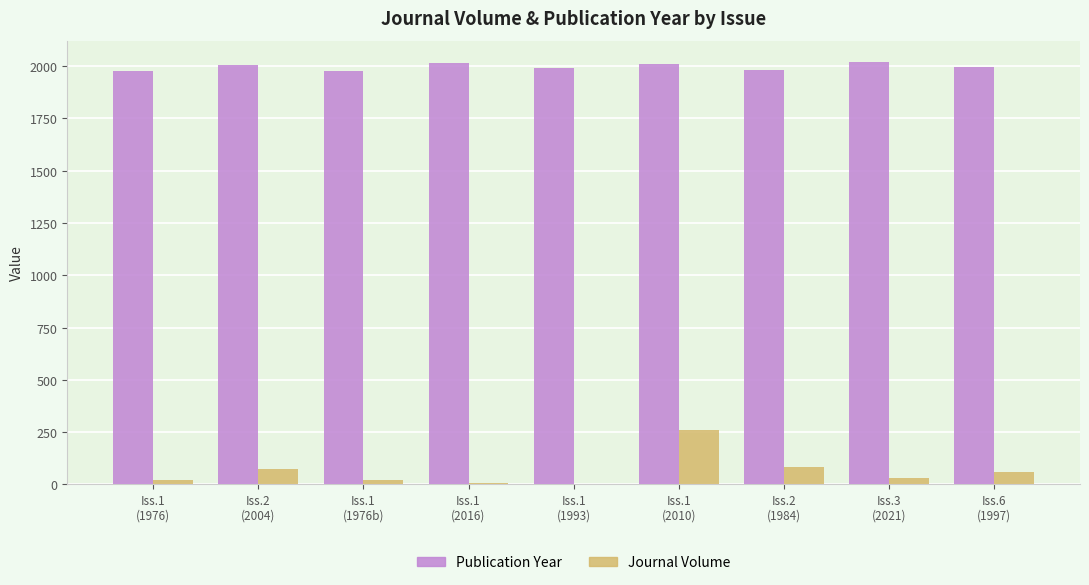

What is the sum of all Publication Year values?

17977